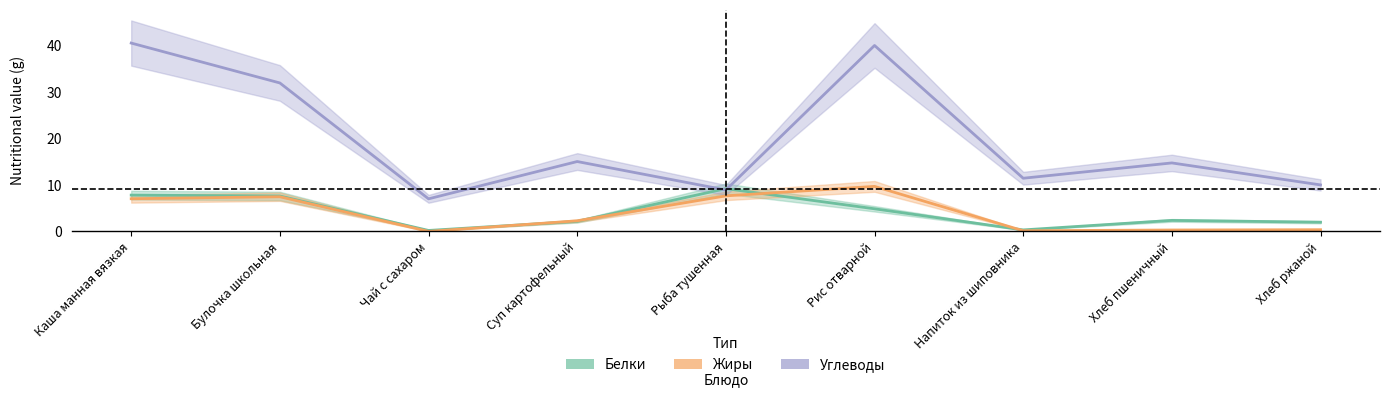

At which label is Жиры closest to 4?

Суп картофельный